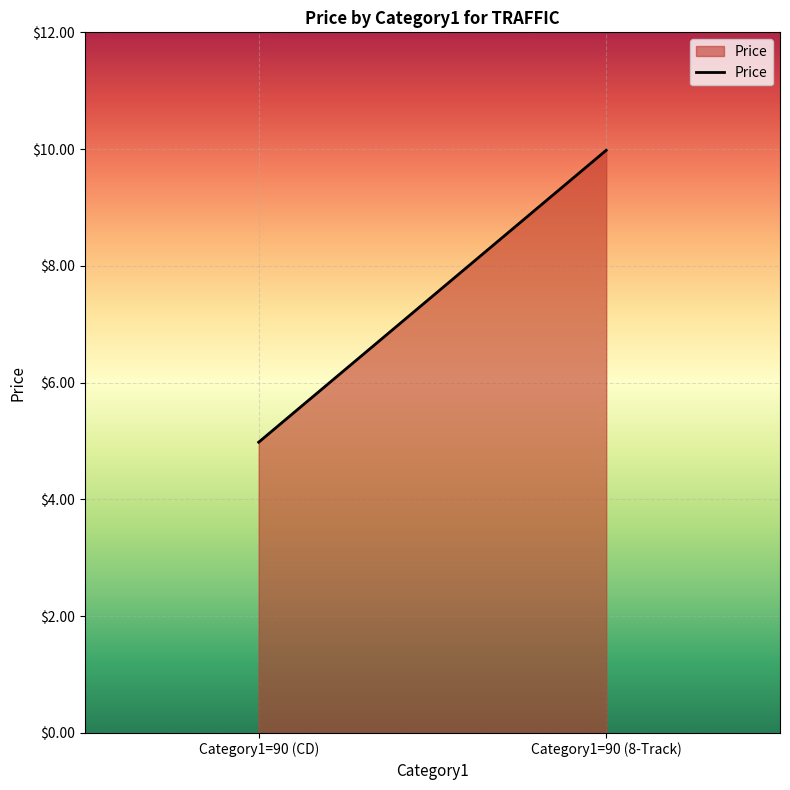

Rank the categories by value from highest to lowest.

Category1=90 (8-Track), Category1=90 (CD)